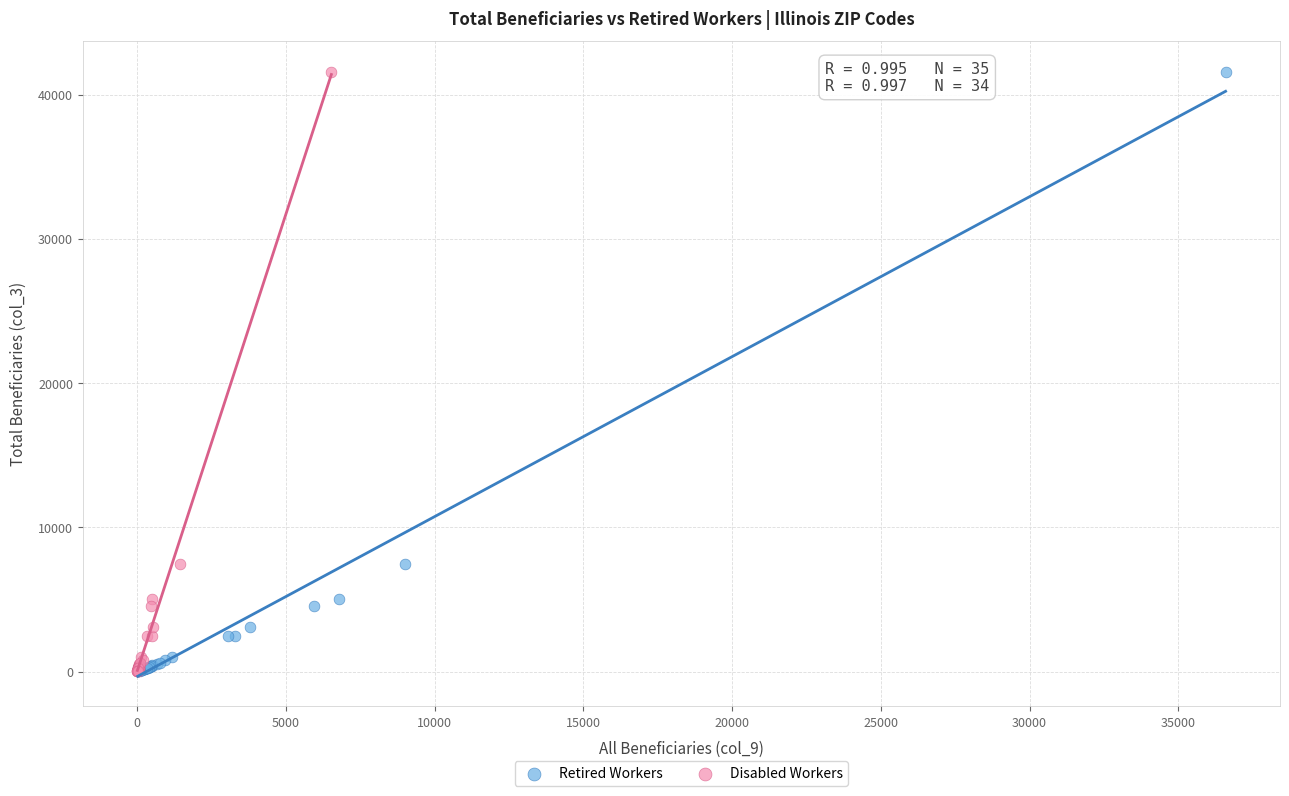

What are all the series names shown in the legend?

Retired Workers, Disabled Workers